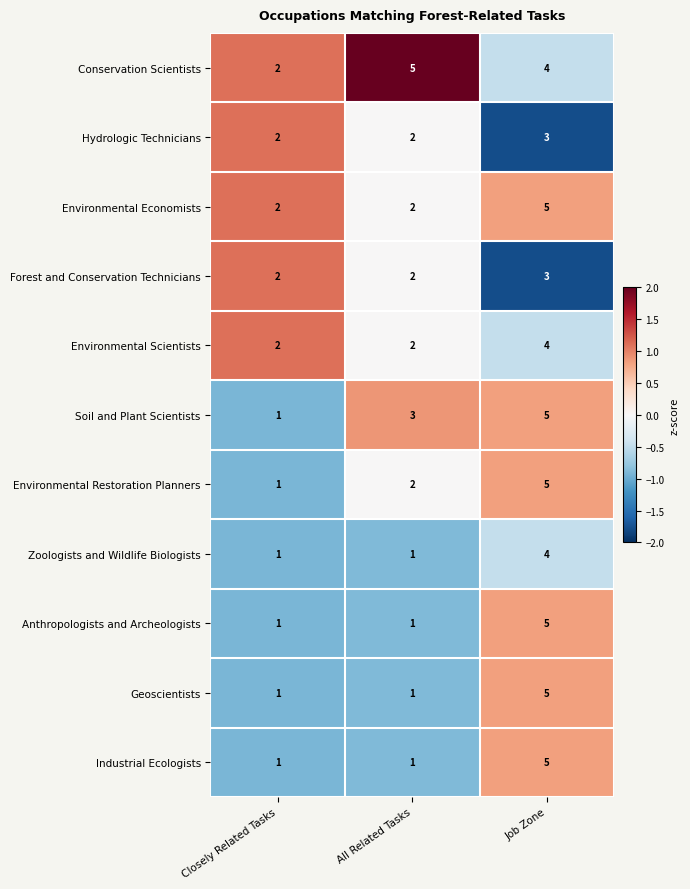

Count the Environmental Scientists values in the range 2 to 4.

3